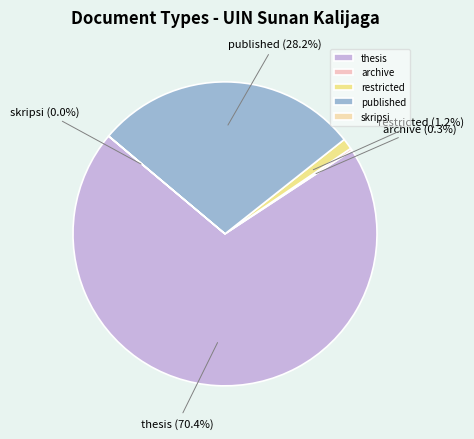

Which slice represents more than half of the pie?

thesis